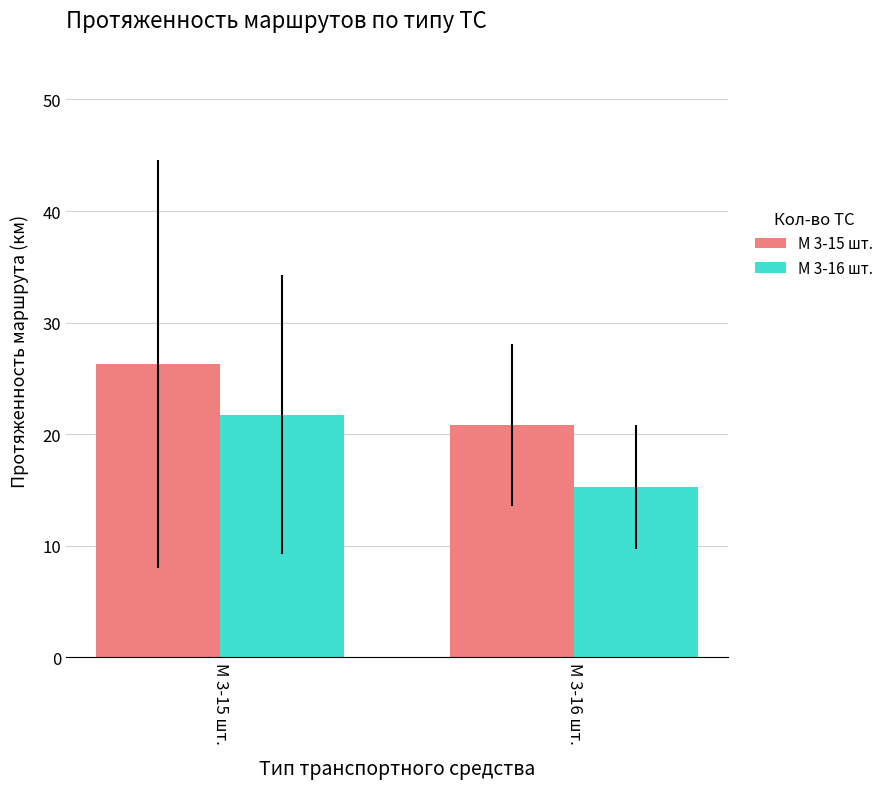

At М 3-16 шт., list the series in order from smallest to largest.

М 3-16 шт., М 3-15 шт.